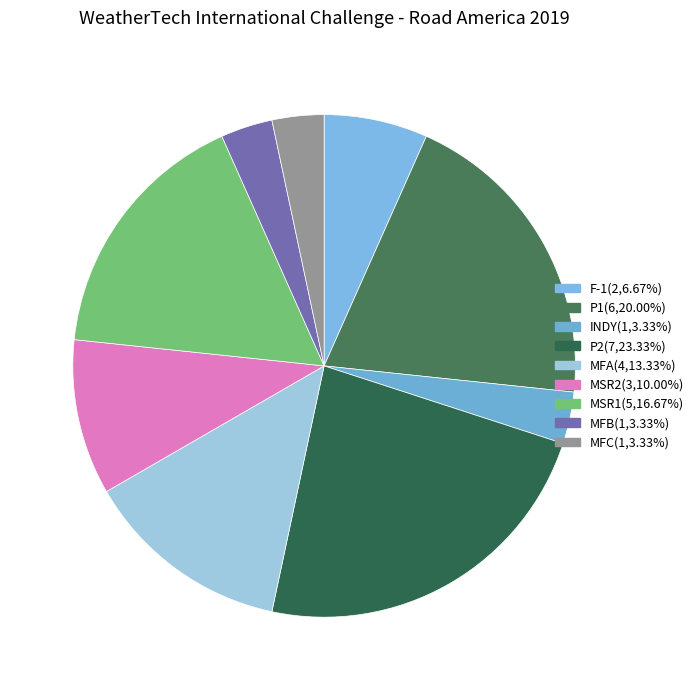

How many slices are in this pie chart?

9